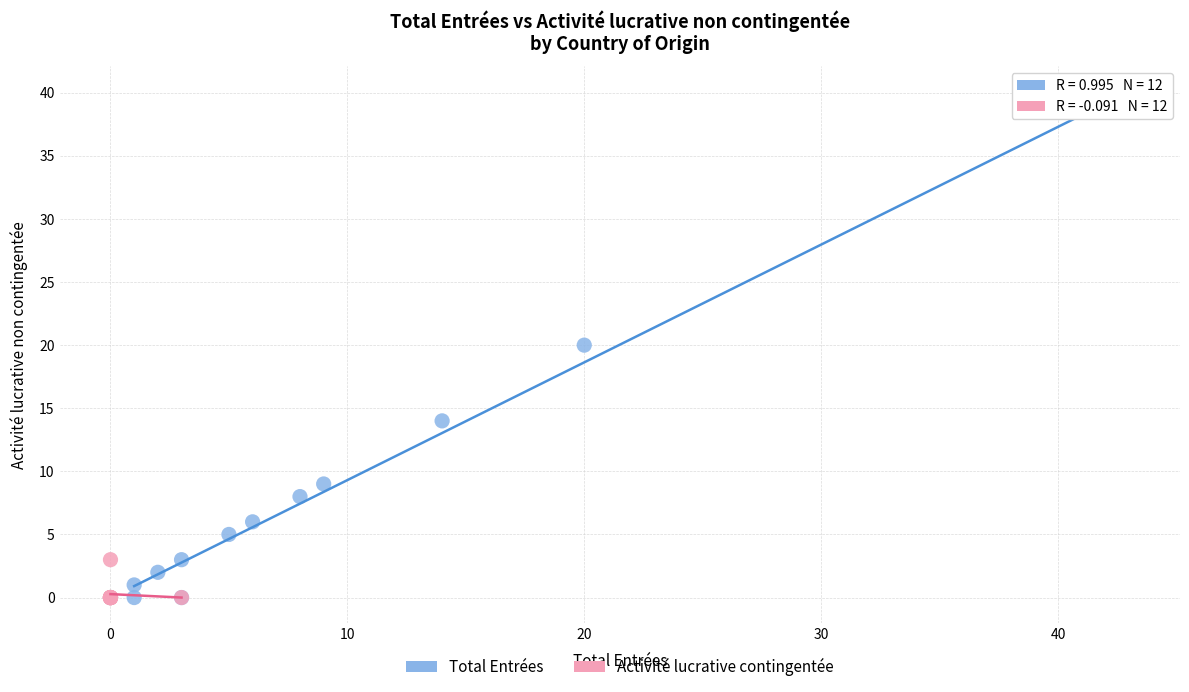

Which series reaches the maximum Y coordinate?

Total Entrées